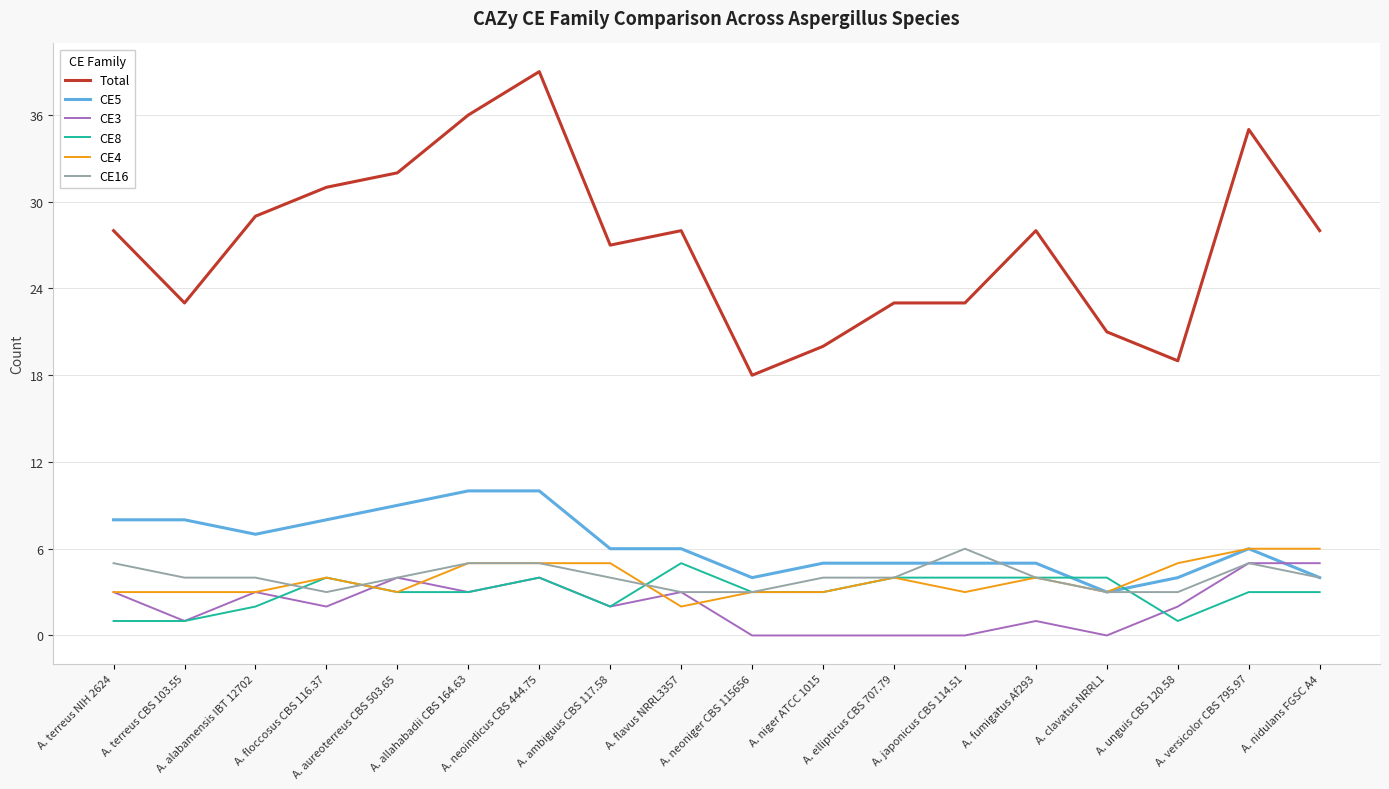

What is the total value across all series at A. ellipticus CBS 707.79?

40